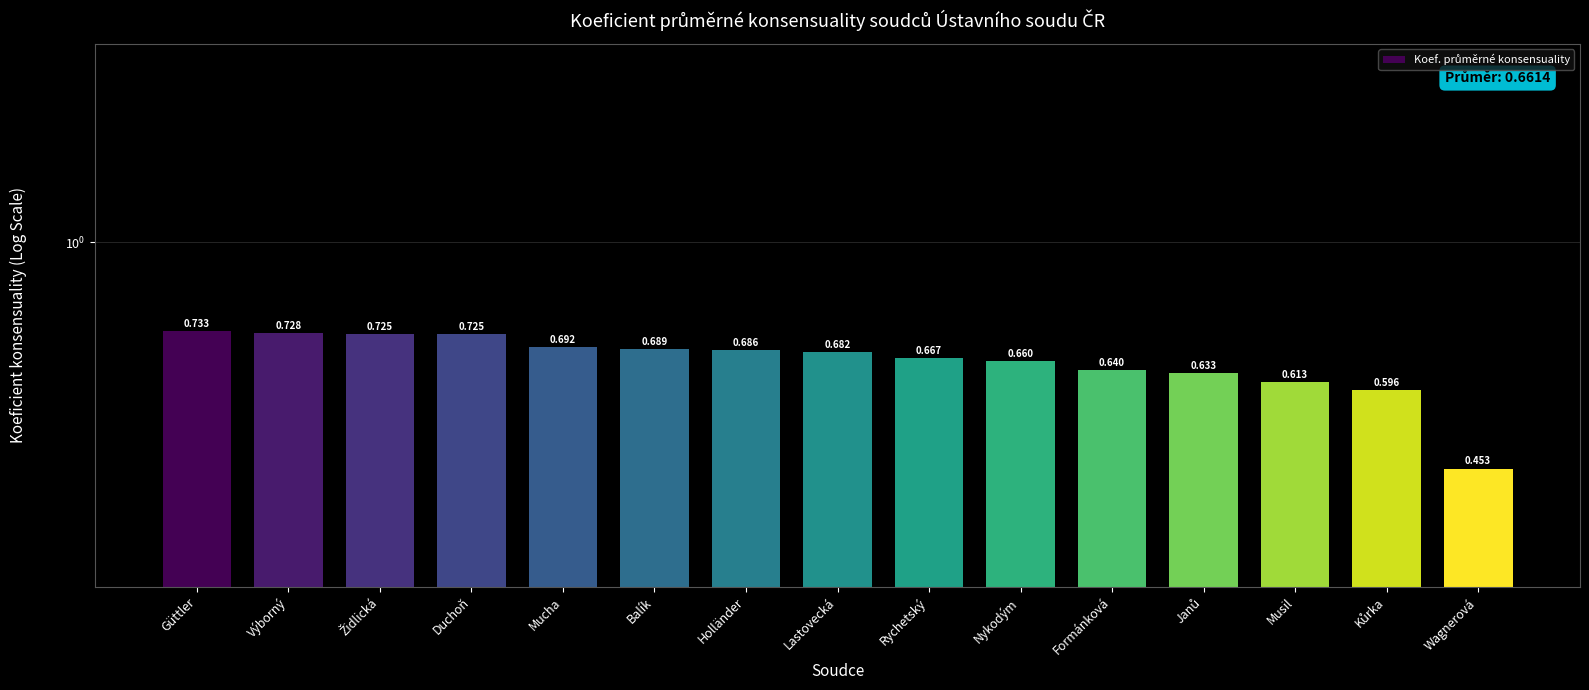

What is the label of the 11th bar from the left?

Formánková